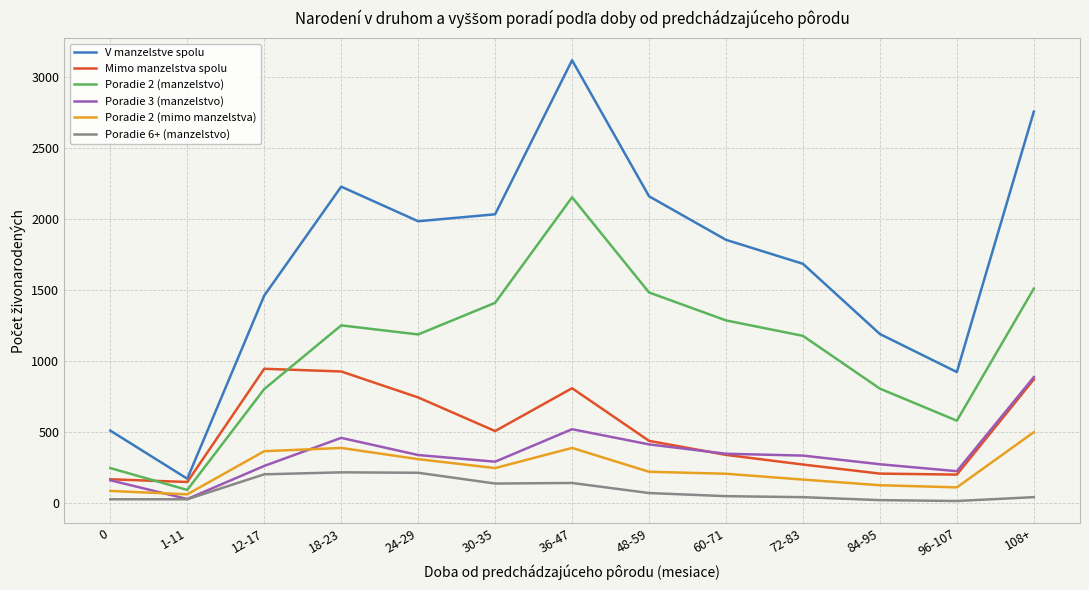

Does the chart display data point markers on the line(s)?

No